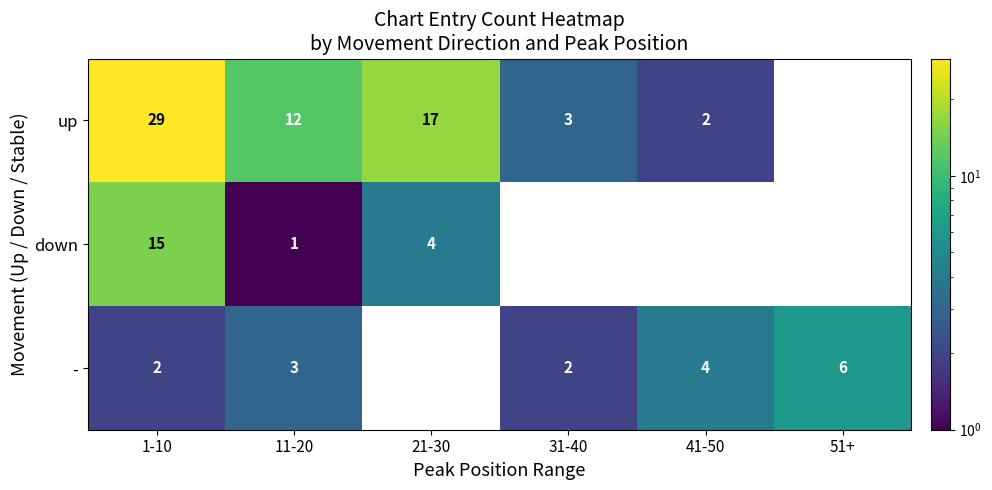

What is the difference between the highest and lowest values at 11-20?

11